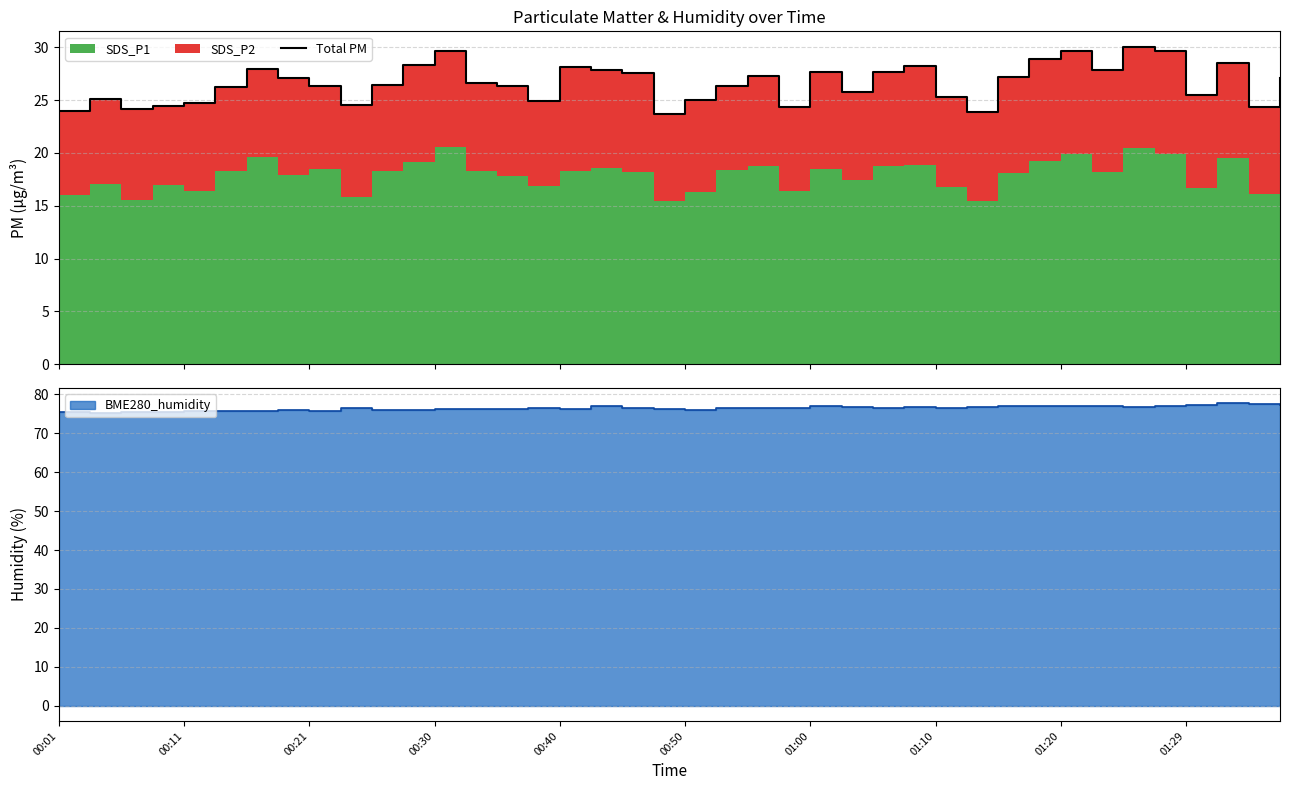

What position from the right is 38?

2